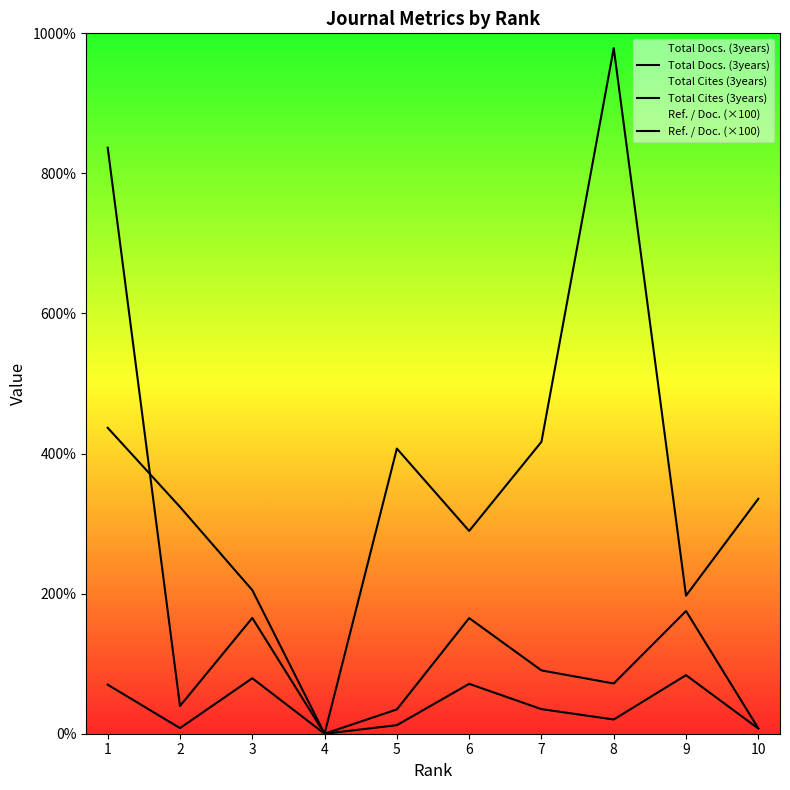

Where does the Ref. / Doc. (×100) series first go above 3354?

1